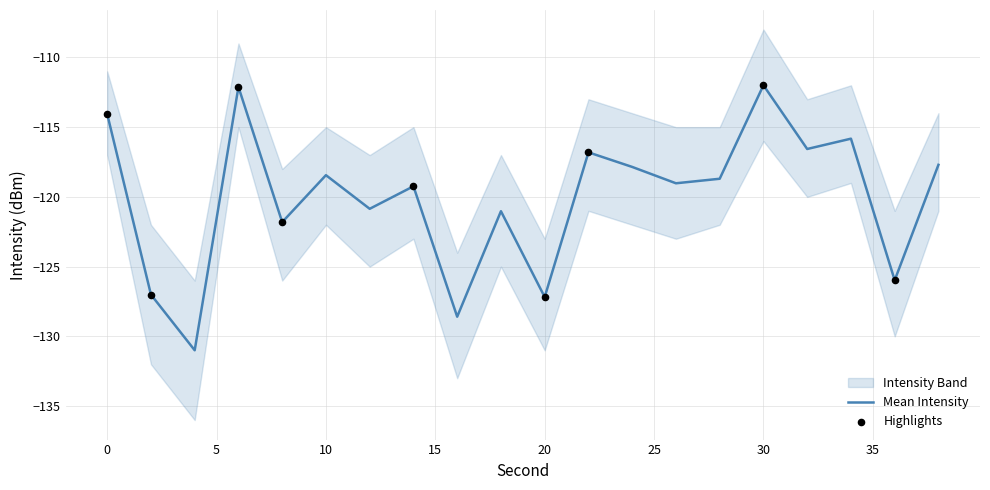

At which category is the sum across all series the highest?

30